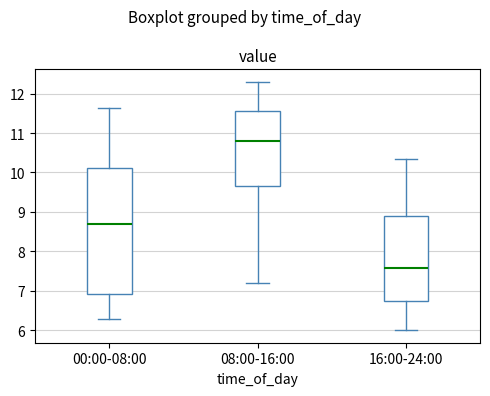

Which box has the lowest median line?

16:00-24:00